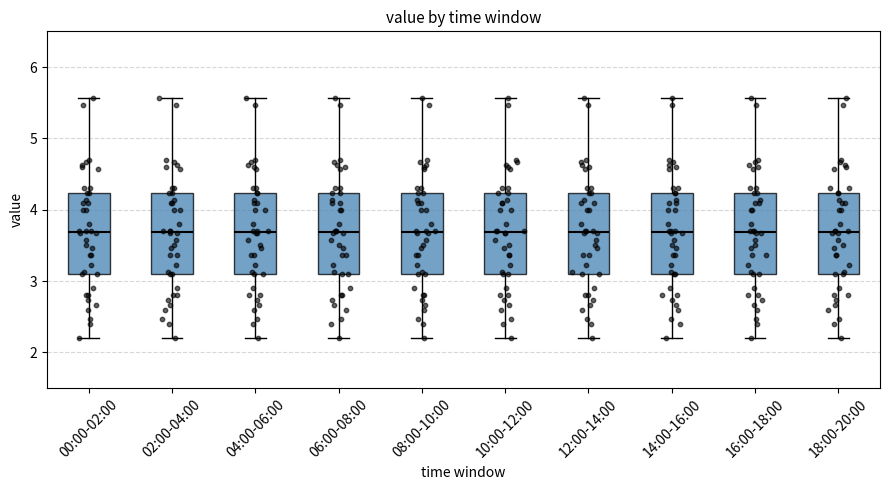

Reading left to right, read every box against the y-axis: the position of its median line, the range the box covers, and the ends of its whiskers. The values are not printed on the chart, so give them approximately, as read against the axis.

00:00-02:00: median 3.7, box 3.1 to 4.2, whiskers 2.2 to 5.6
02:00-04:00: median 3.7, box 3.1 to 4.2, whiskers 2.2 to 5.6
04:00-06:00: median 3.7, box 3.1 to 4.2, whiskers 2.2 to 5.6
06:00-08:00: median 3.7, box 3.1 to 4.2, whiskers 2.2 to 5.6
08:00-10:00: median 3.7, box 3.1 to 4.2, whiskers 2.2 to 5.6
10:00-12:00: median 3.7, box 3.1 to 4.2, whiskers 2.2 to 5.6
12:00-14:00: median 3.7, box 3.1 to 4.2, whiskers 2.2 to 5.6
14:00-16:00: median 3.7, box 3.1 to 4.2, whiskers 2.2 to 5.6
16:00-18:00: median 3.7, box 3.1 to 4.2, whiskers 2.2 to 5.6
18:00-20:00: median 3.7, box 3.1 to 4.2, whiskers 2.2 to 5.6